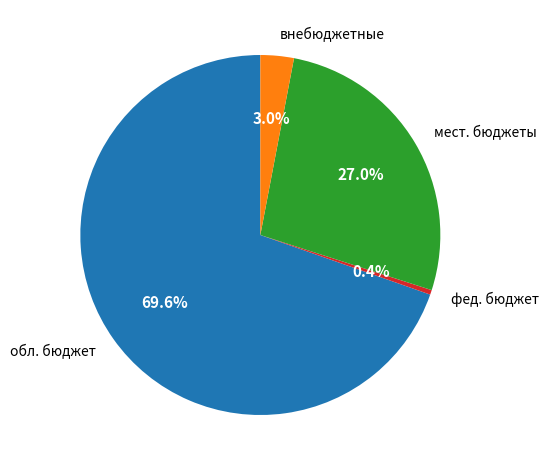

Is there any slice that represents more than half of the pie?

Yes